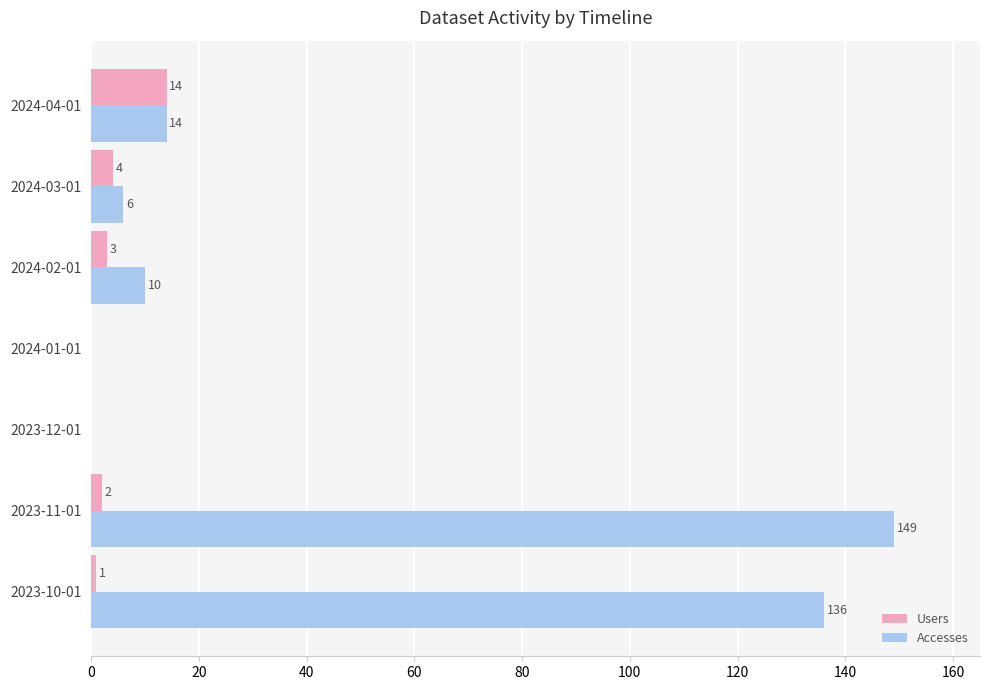

What is the maximum value shown in the chart?

149